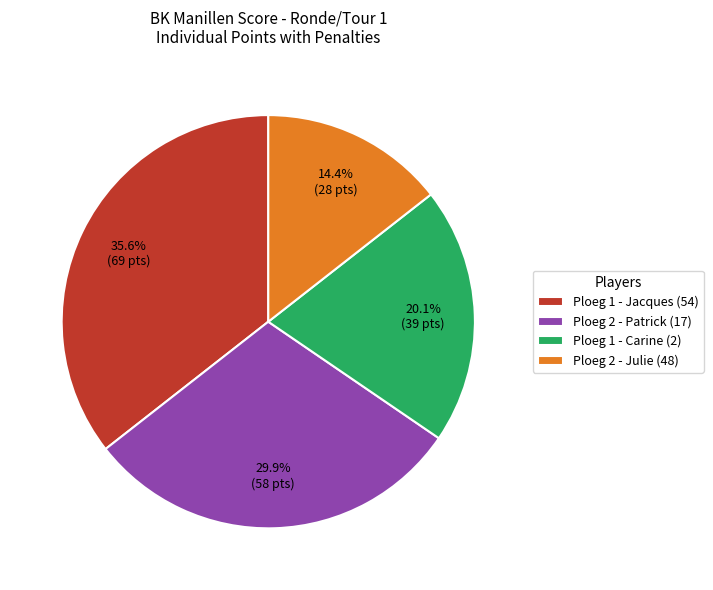

What is the ratio of the value at Ploeg 2 - Patrick (17) to the value at Ploeg 2 - Julie (48)?

2.1